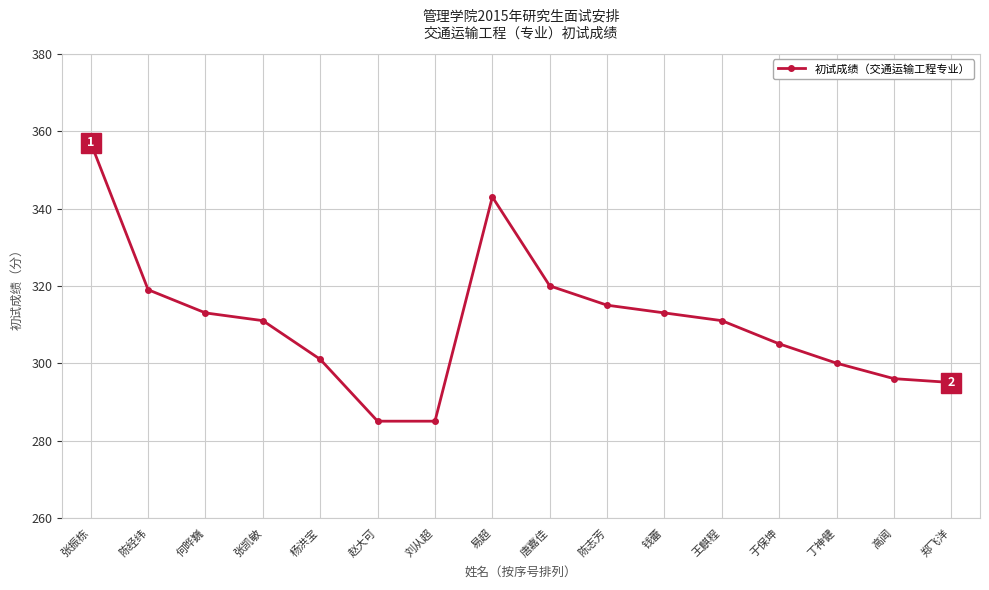

What is the maximum value shown in the chart?

357